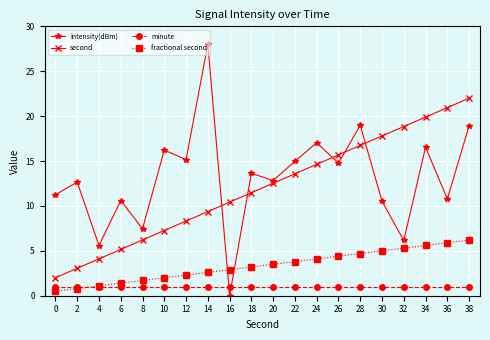

The second series shows 3.1 at 2. True or false?

True